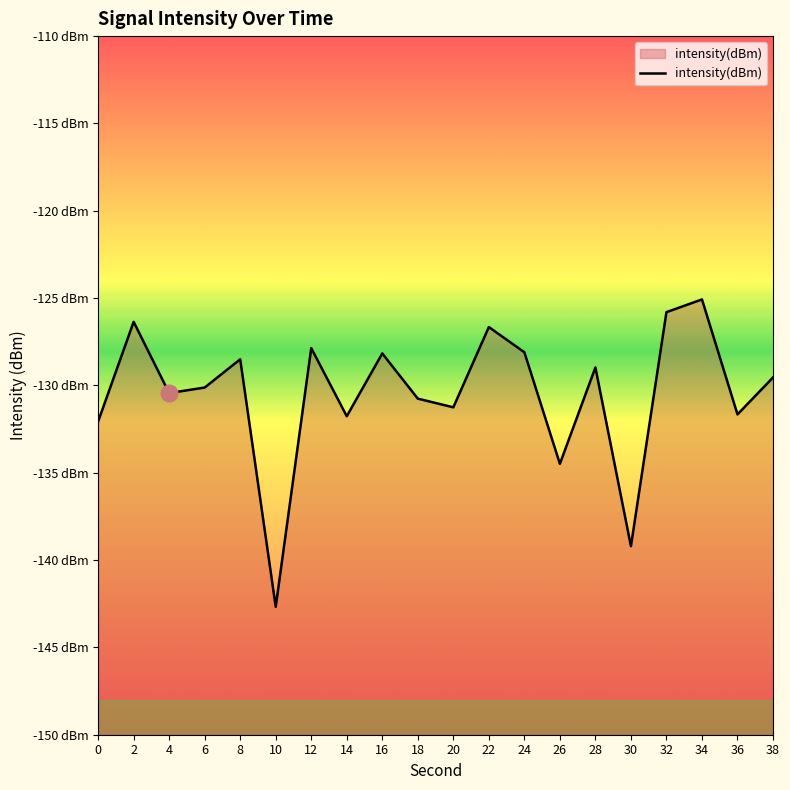

What is the change in value from 24 to 32?

+2.3